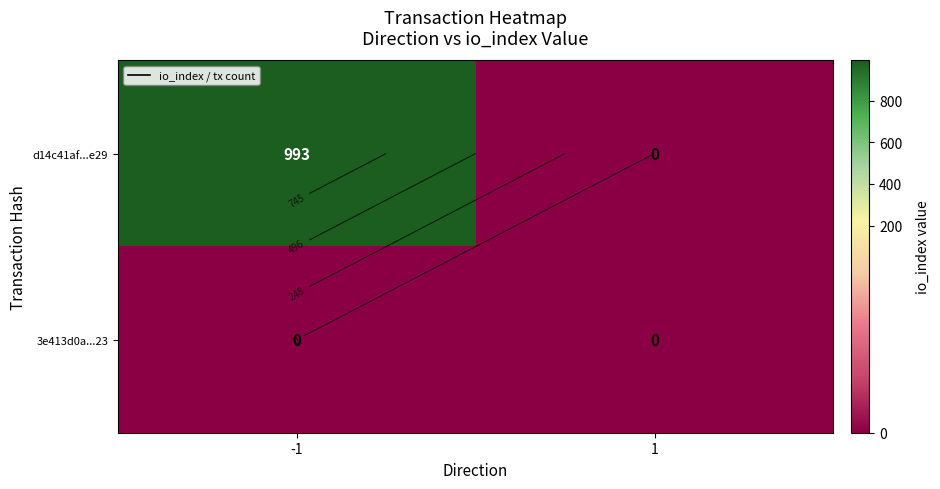

The d14c41af...e29 series shows 687 at -1. True or false?

False